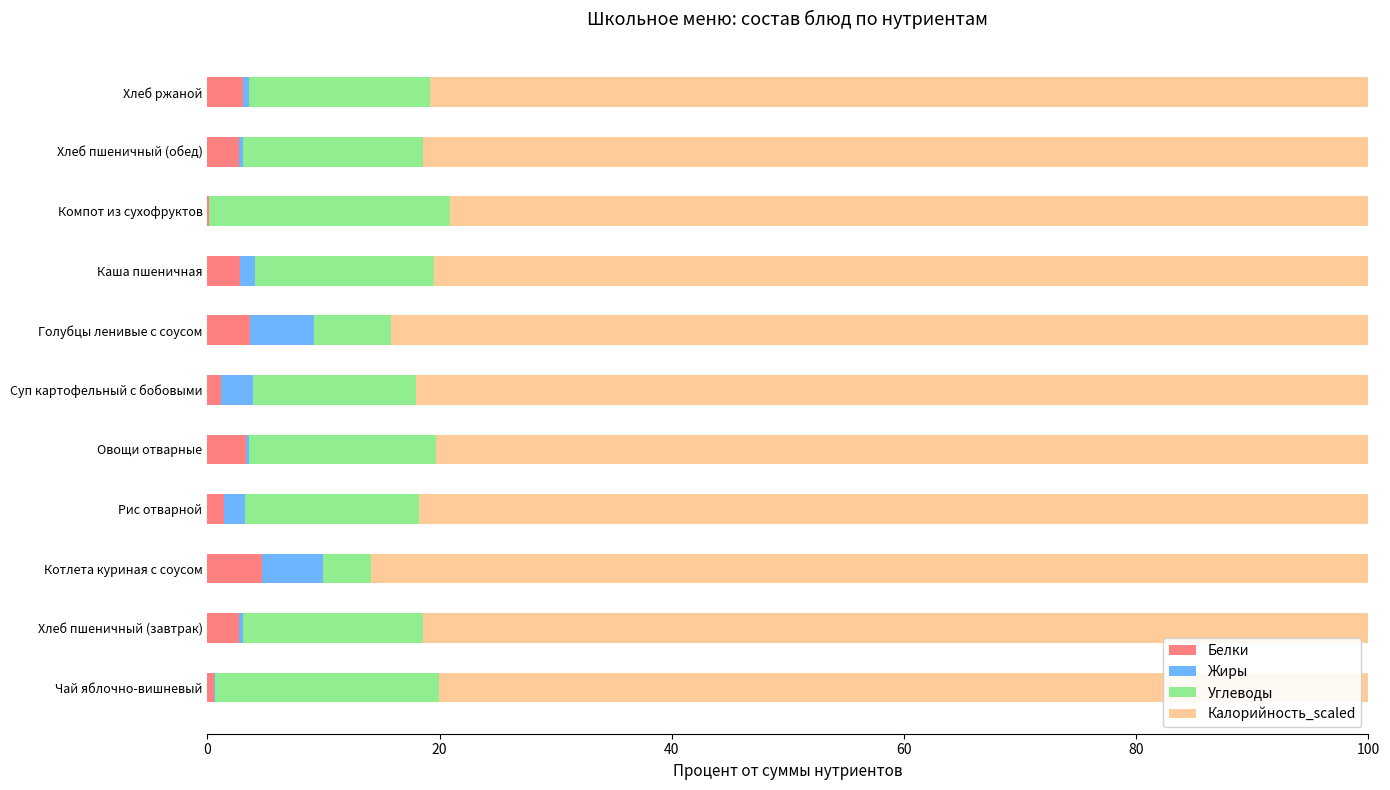

What is the total value across all series at Котлета куриная с соусом?

100.0